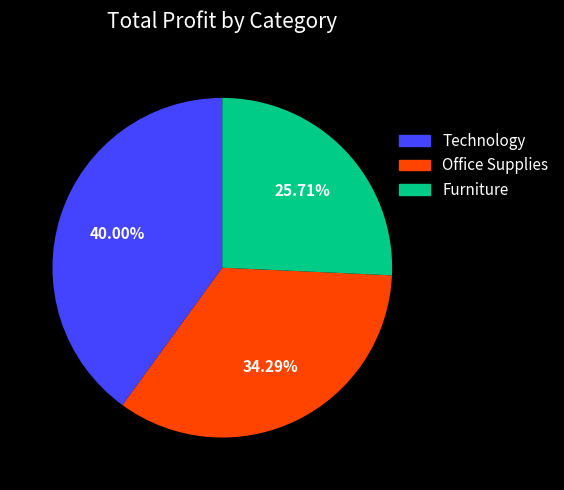

Is there any slice that represents more than half of the pie?

No